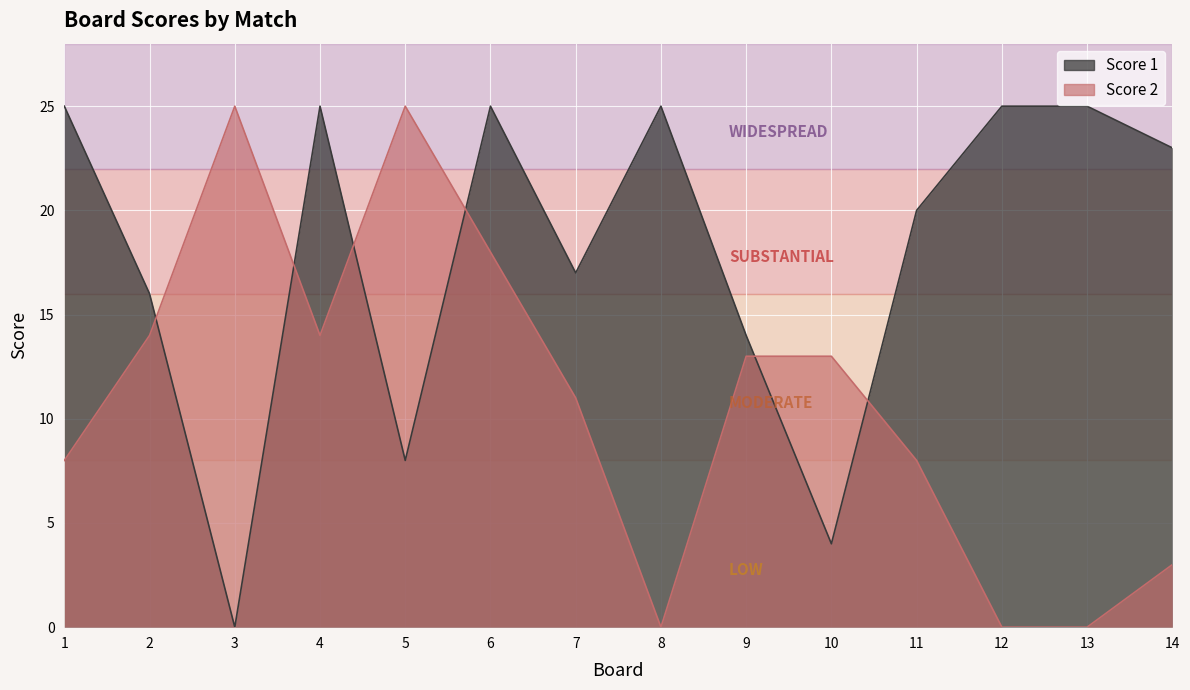

Rank the series by their maximum value, from lowest to highest.

Score 1, Score 2